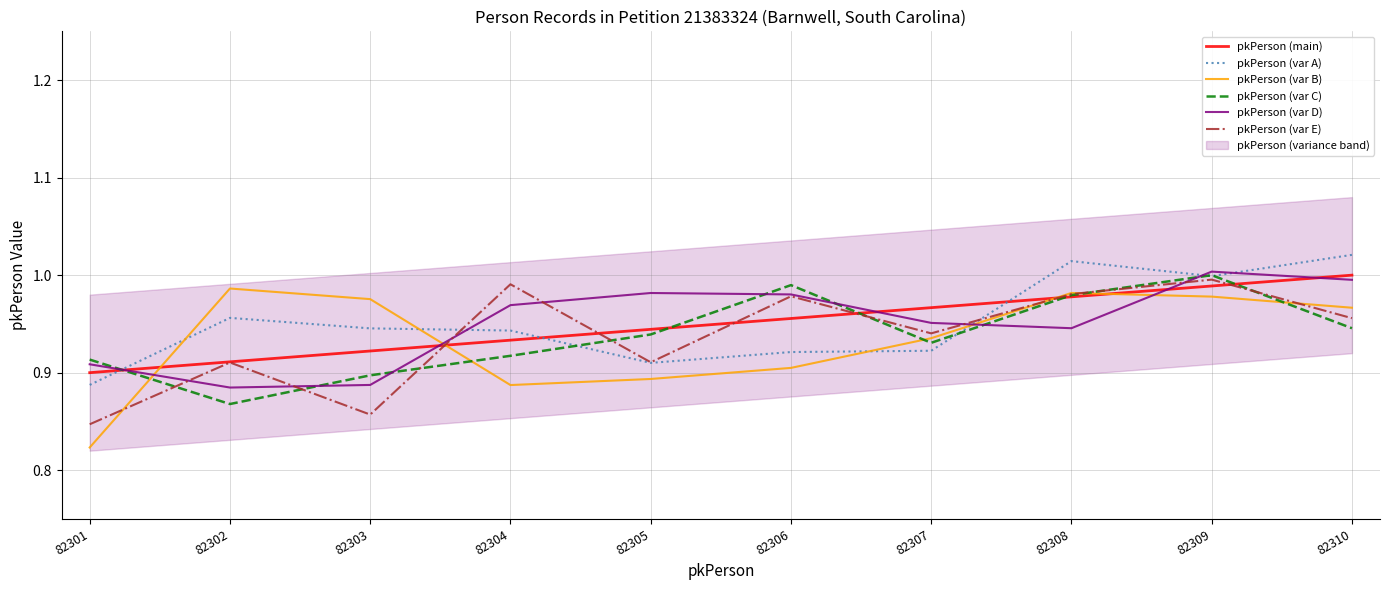

At which category does pkPerson (var B) reach its first local valley?

82304